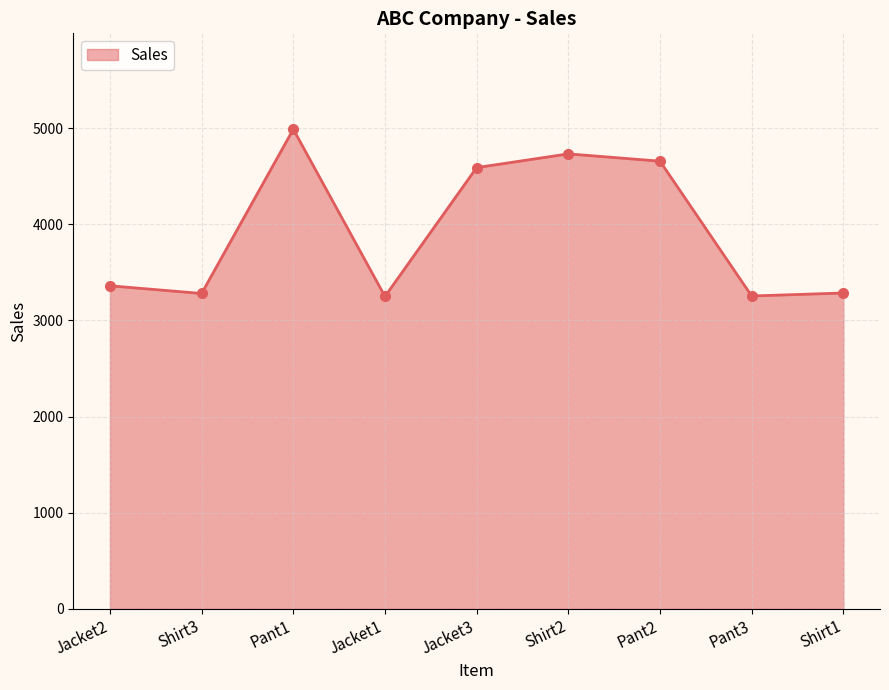

What is the difference between the values at Jacket2 and Shirt1?

75